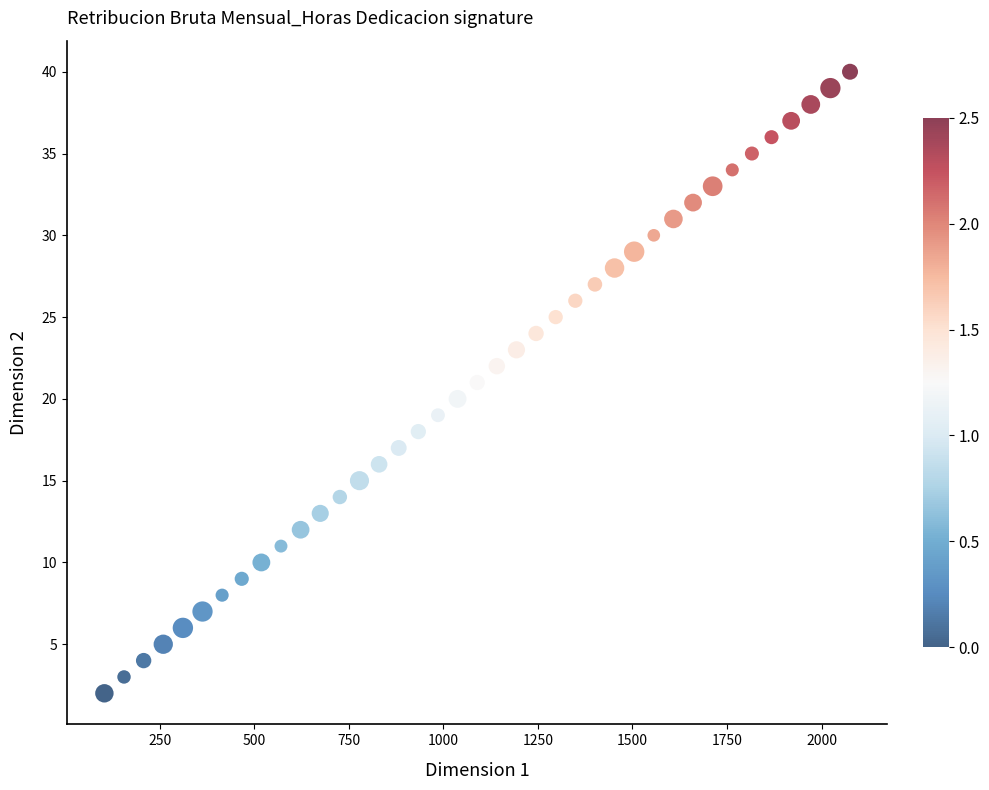

What is the range of Y values (max minus min)?

38